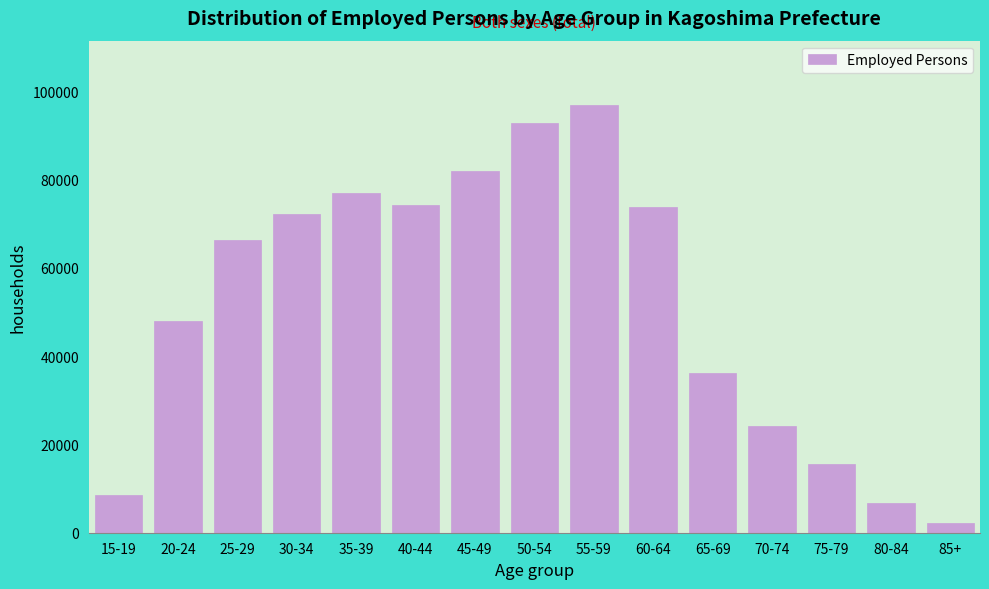

Reading right to left, extract all data points from this chart.

2095	6707	15492	24158	36286	73762	96963	92887	82074	74243	76995	72298	66390	48006	8637